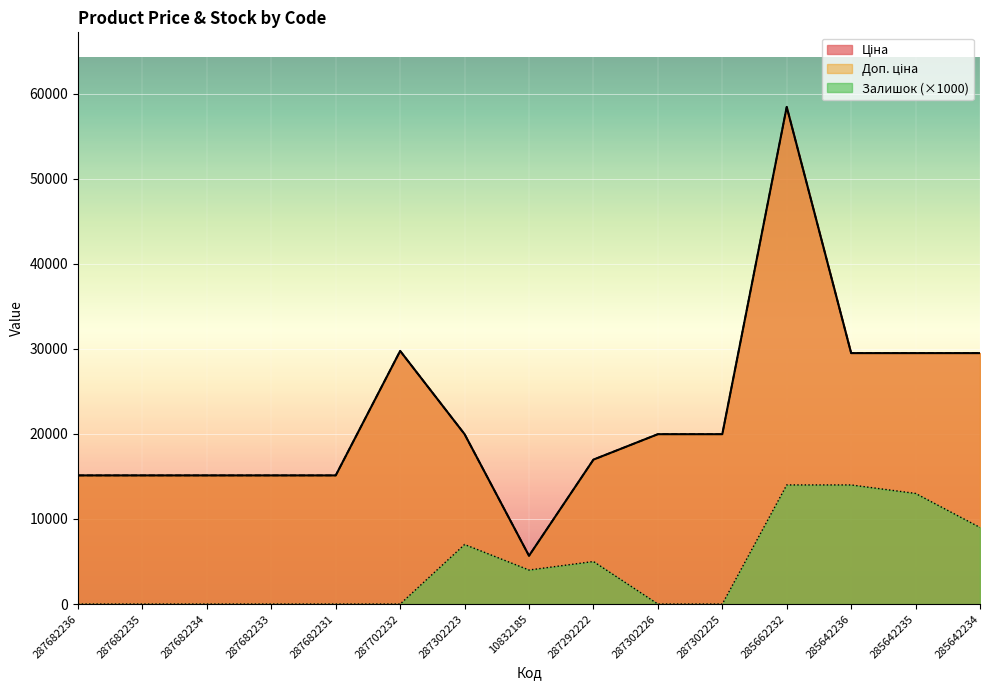

What is the label of the 7th point from the right?

287292222